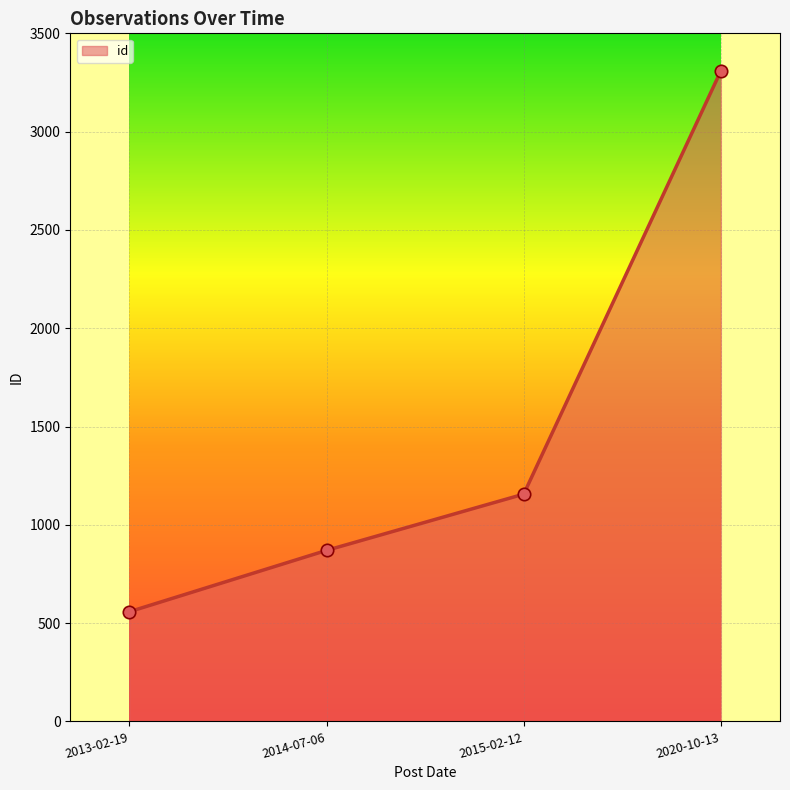

Which has a higher value, 2014-07-06 or 2020-10-13?

2020-10-13